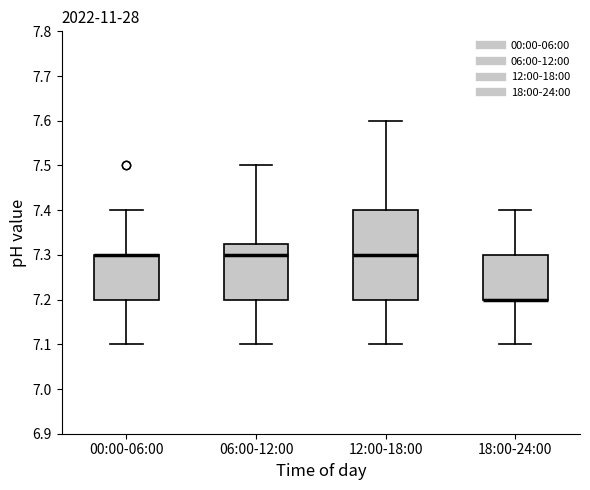

Which box is the tallest, from its lower edge to its upper edge?

12:00-18:00